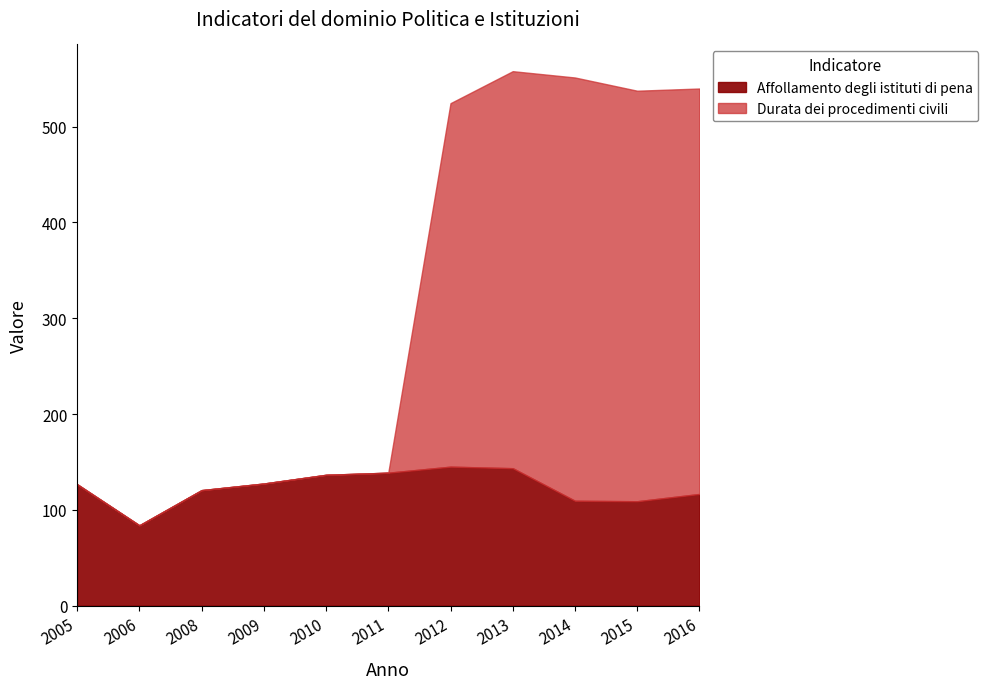

True or false: Durata dei procedimenti civili has more than 0 interior local peaks.

True